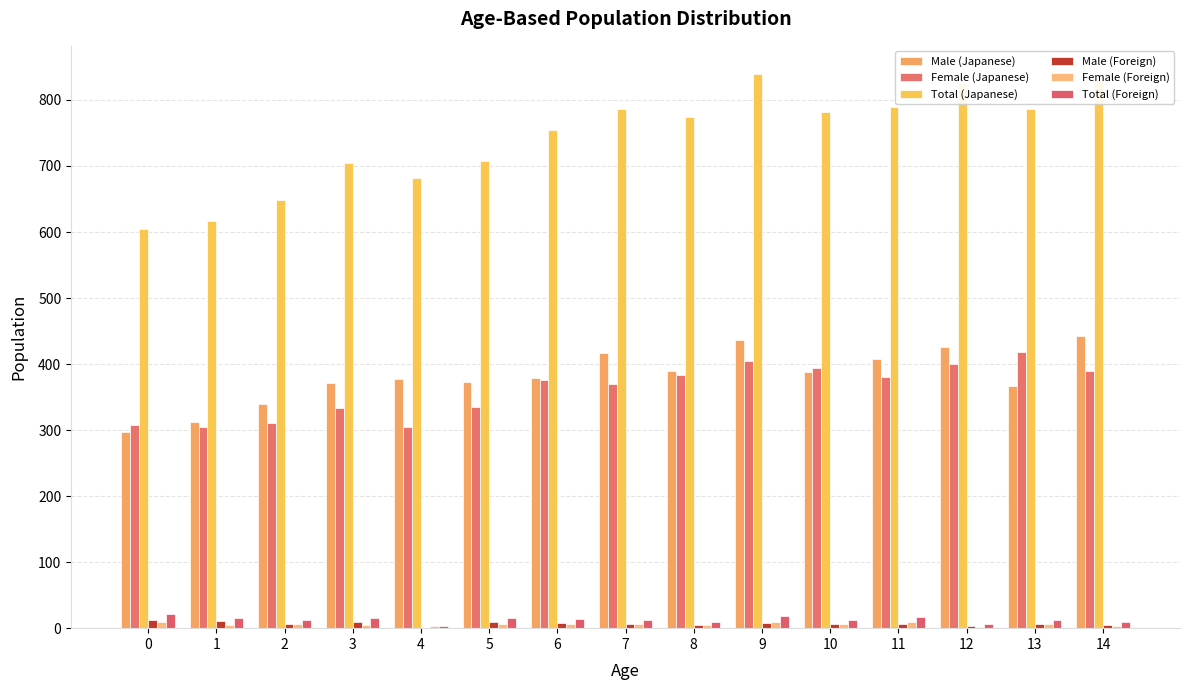

What are all the series names shown in the legend?

Male (Japanese), Female (Japanese), Total (Japanese), Male (Foreign), Female (Foreign), Total (Foreign)